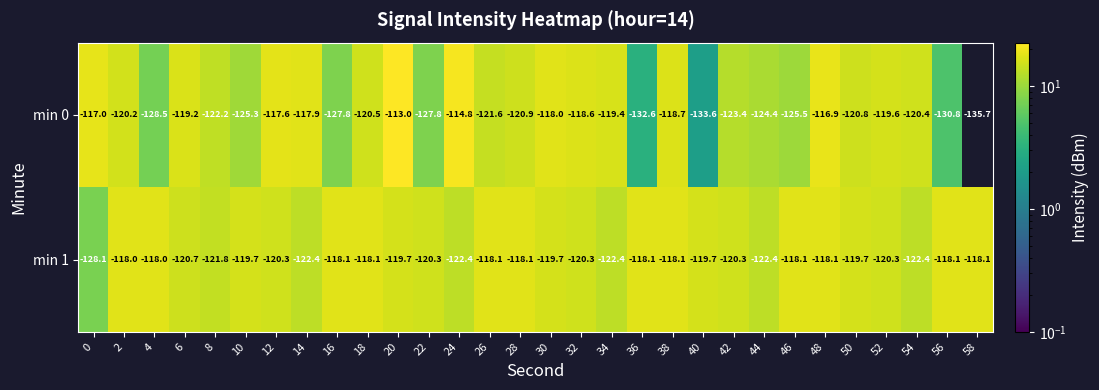

What is the greatest value displayed?

-113.0